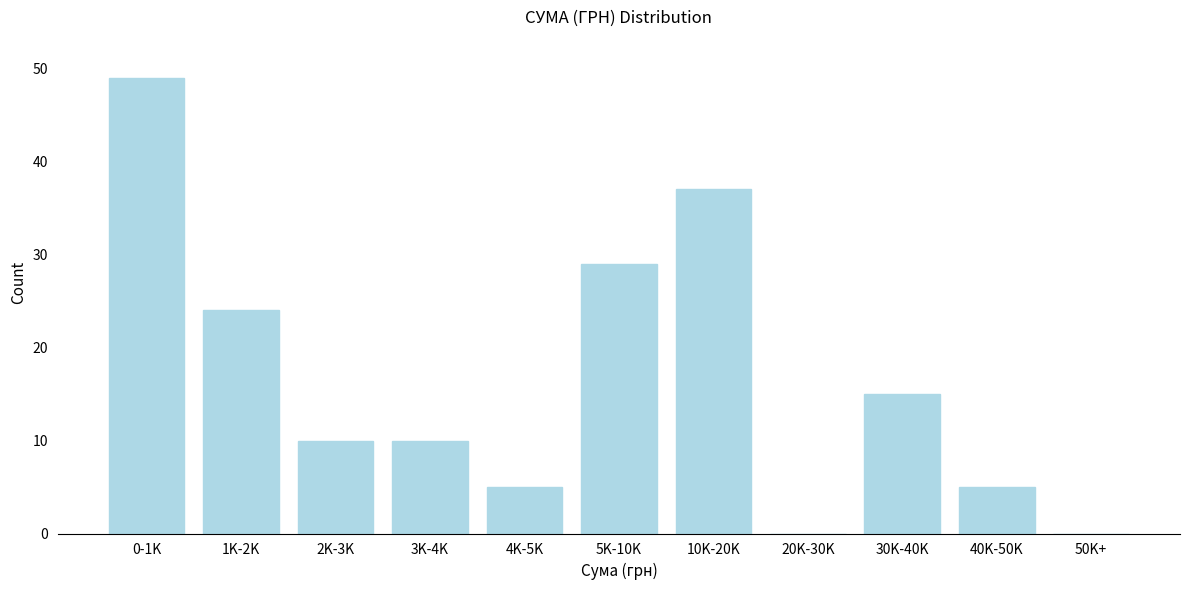

Reading left to right, transcribe all the data shown in this chart.

0-1K=49	1K-2K=24	2K-3K=10	3K-4K=10	4K-5K=5	5K-10K=29	10K-20K=37	20K-30K=0	30K-40K=15	40K-50K=5	50K+=0